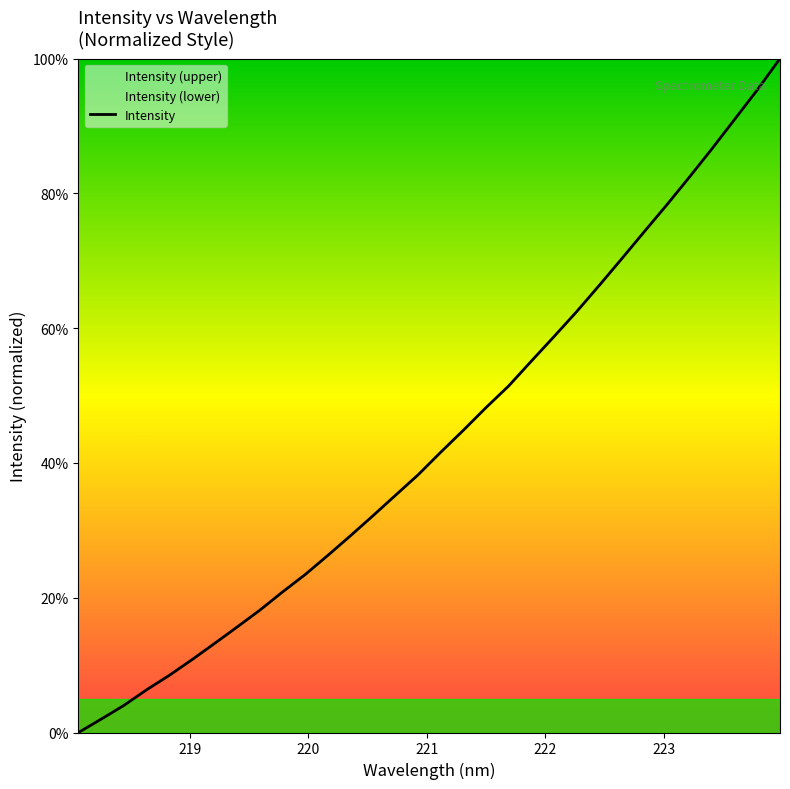

What is the maximum value shown in the chart?

100.0